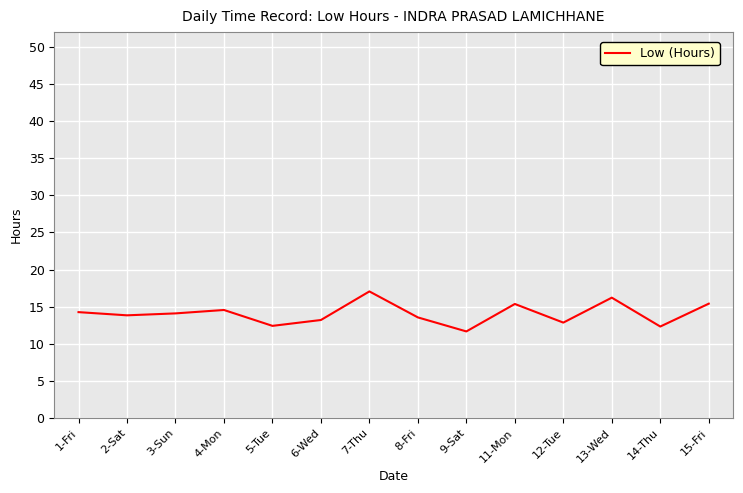

What is the change in value from 3-Sun to 6-Wed?

-0.9